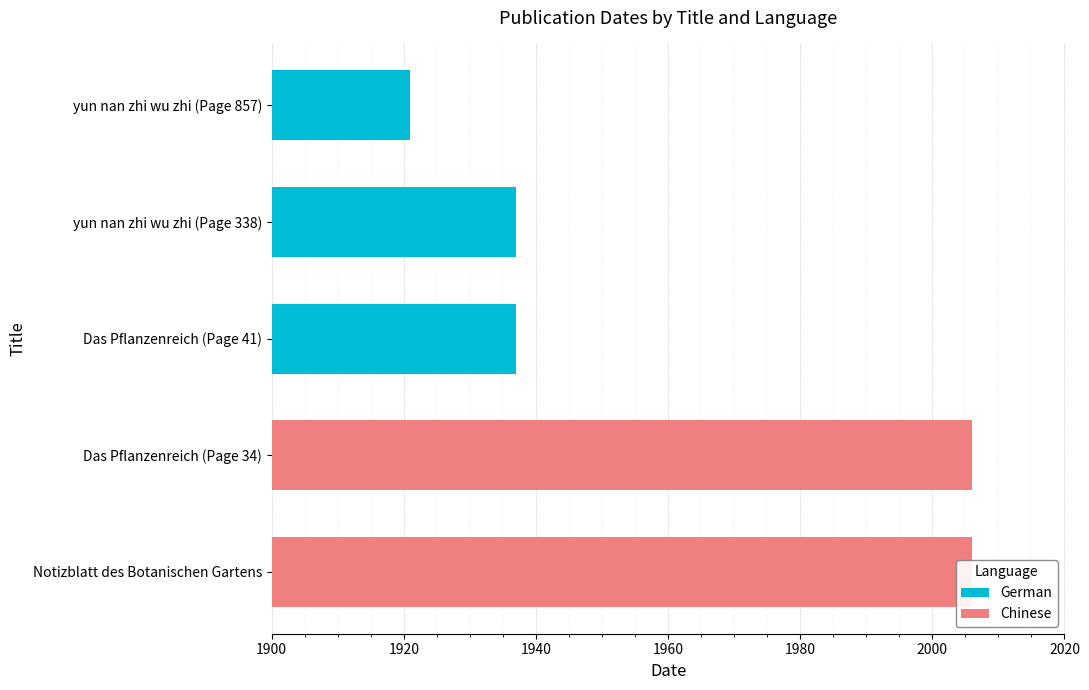

What is the sum of all German values?

5795